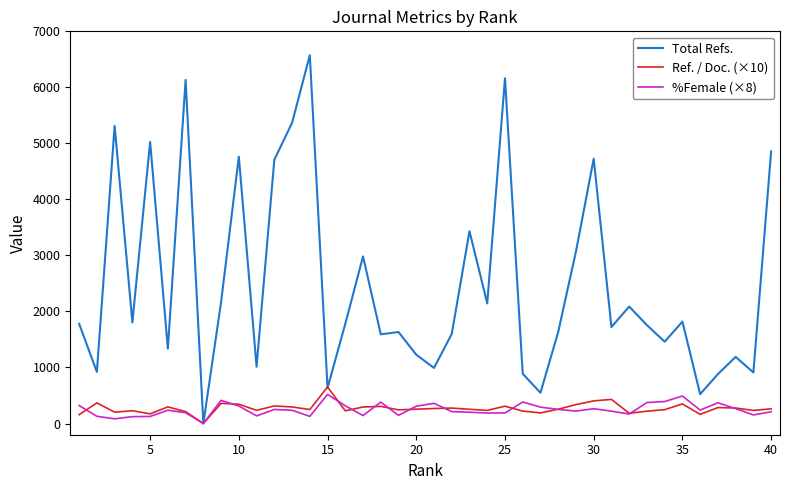

How many values in the Total Refs. series are below 1779?

20